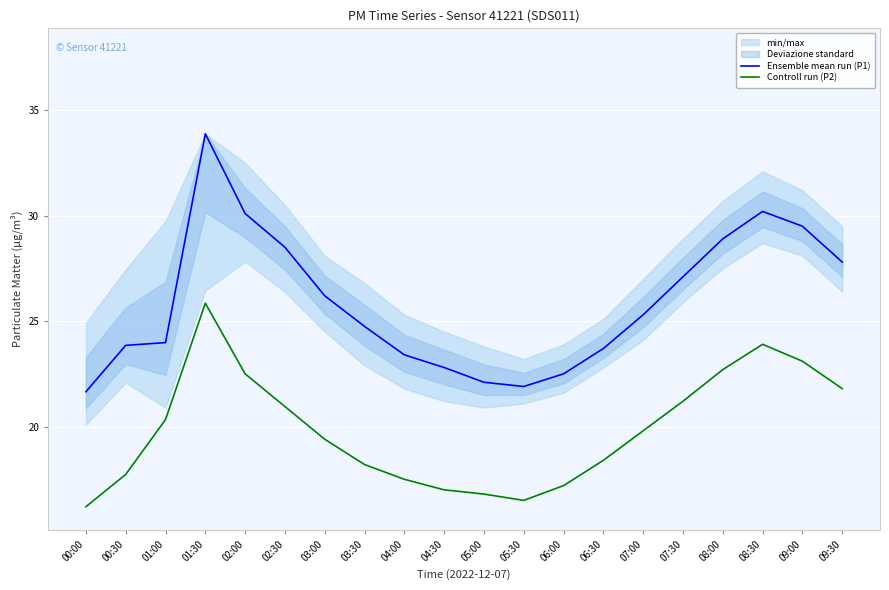

How many interior local valleys does the Controll run (P2) series have?

1